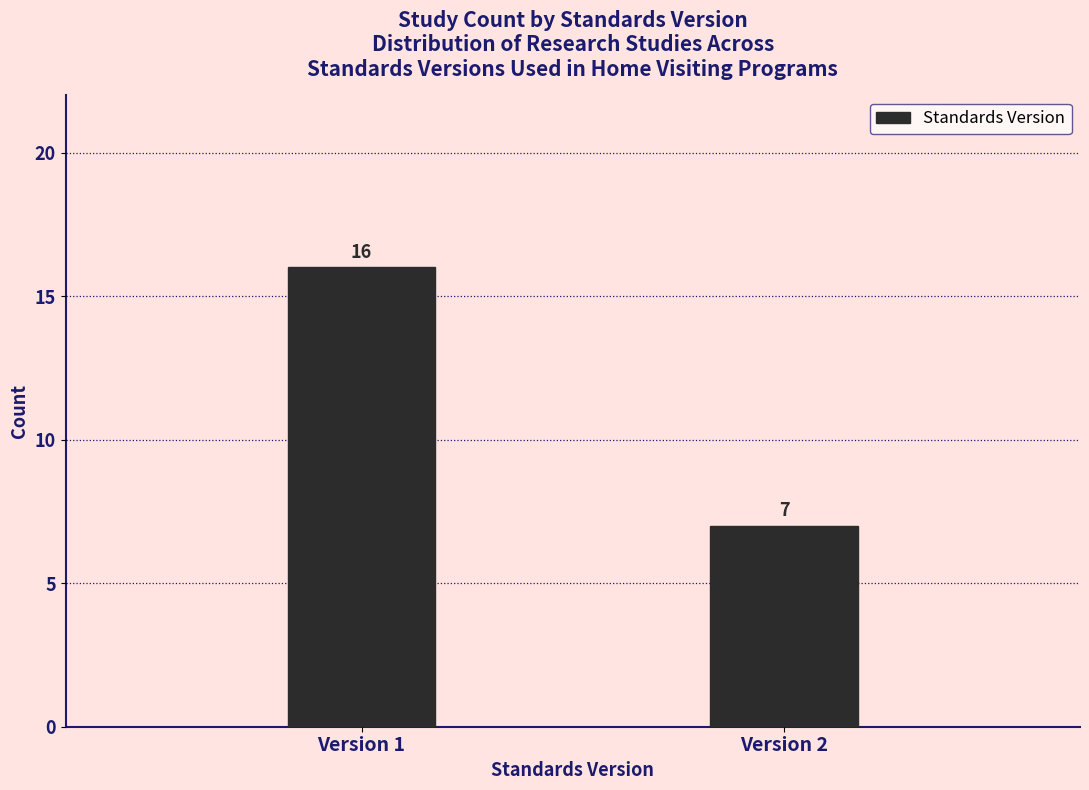

Reading right to left, what are all the values shown in this chart?

7	16